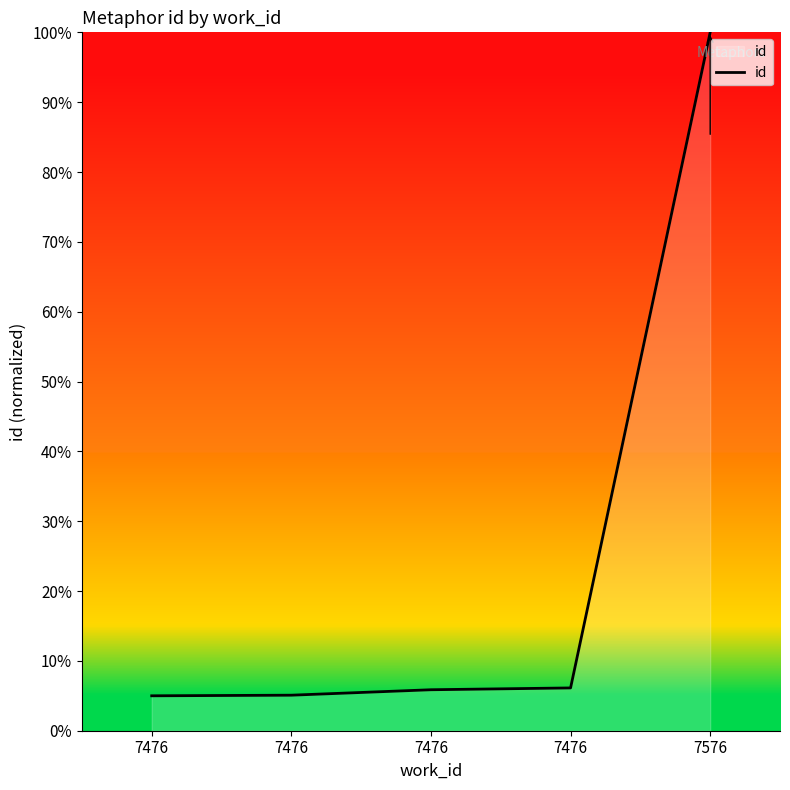

How many categories are shown in the chart?

5